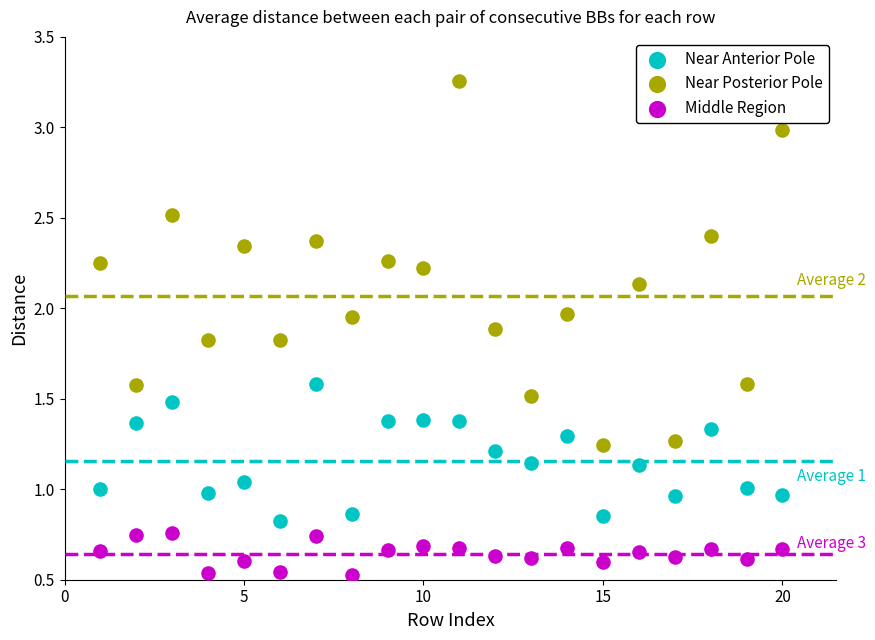

Which series reaches the minimum Y coordinate?

Middle Region